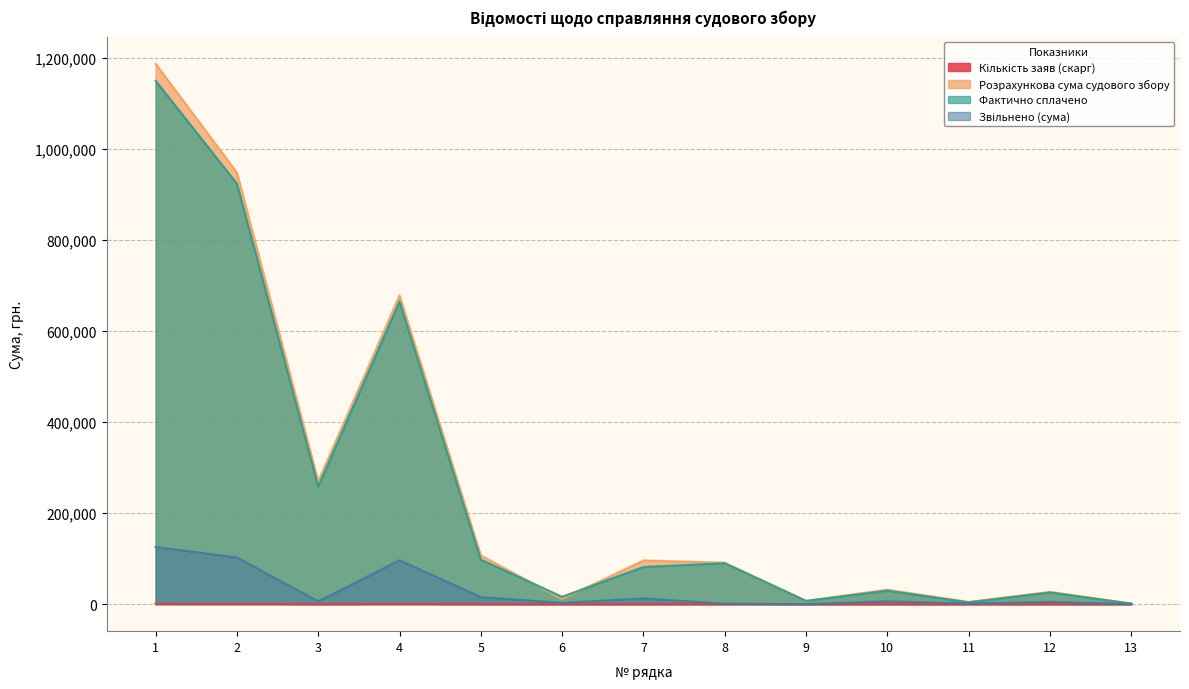

What is the sum of the Звільнено (сума) values at 6 and 11?

4134.0